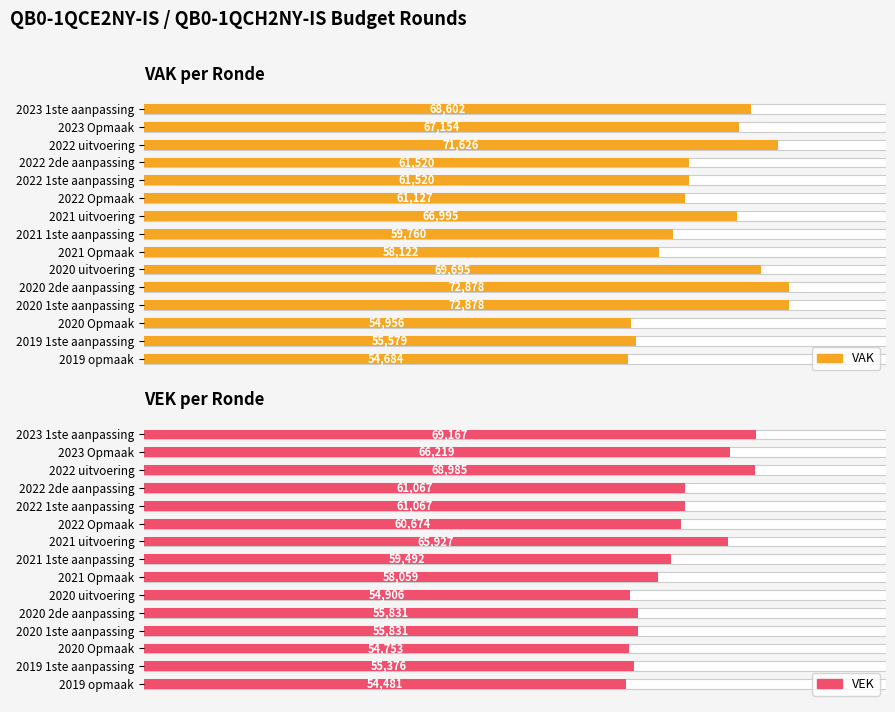

Which series has the largest range (max minus min)?

VAK